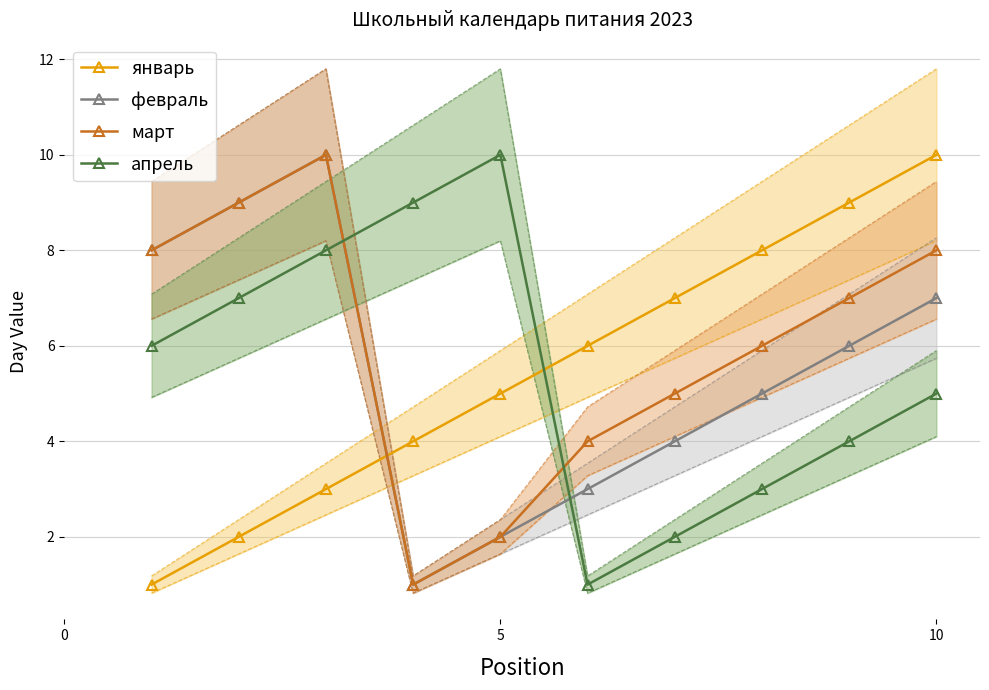

How many lines are shown in the chart?

4